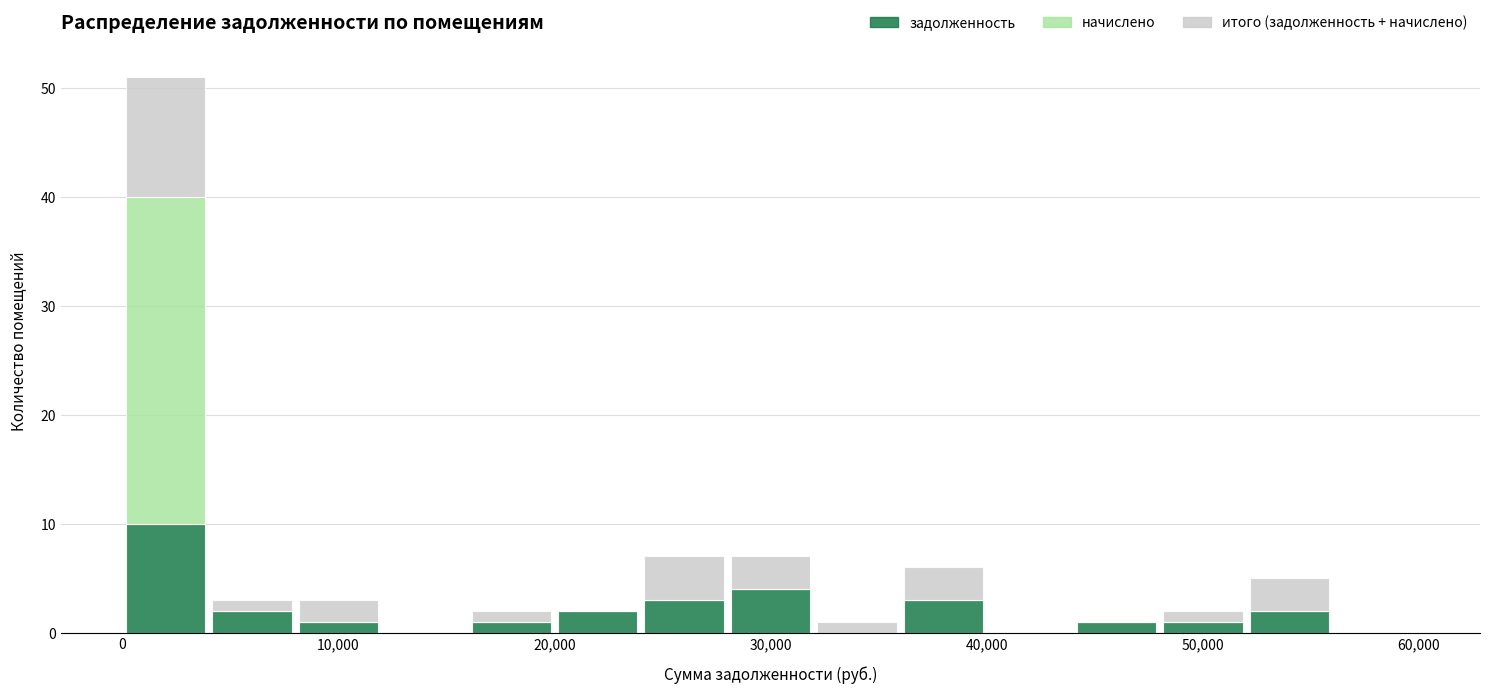

Which range on the x-axis has the tallest stacked bar (by total height)?

0 to 4000